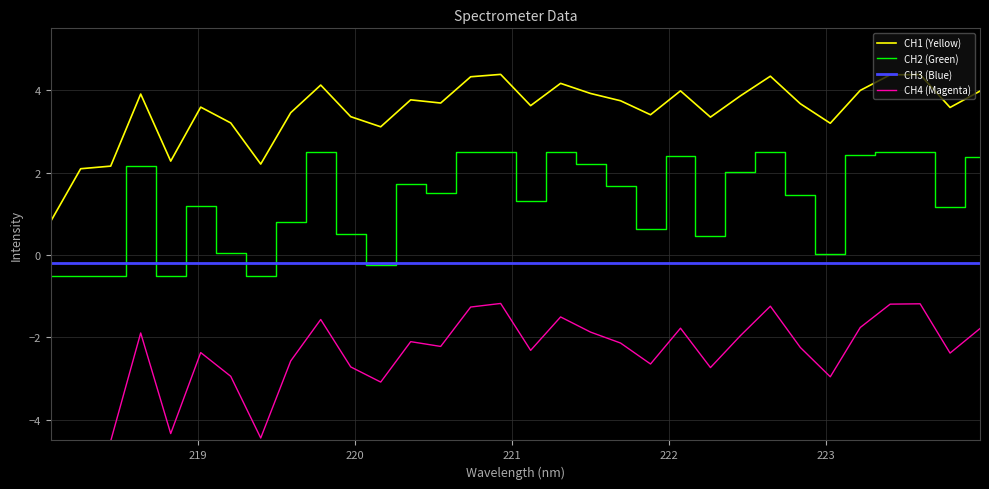

True or false: CH2 (Green) and CH1 (Yellow) cross at least once.

False